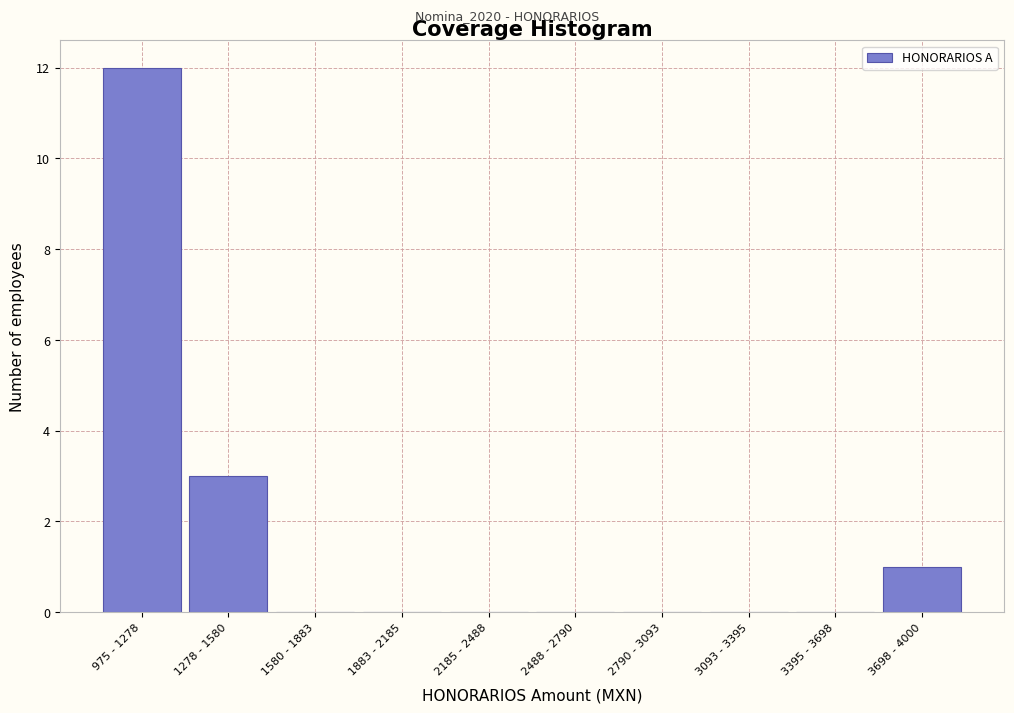

Reading left to right, list all the values displayed in this chart.

975 - 1278=12	1278 - 1580=3	1580 - 1883=0	1883 - 2185=0	2185 - 2488=0	2488 - 2790=0	2790 - 3093=0	3093 - 3395=0	3395 - 3698=0	3698 - 4000=1